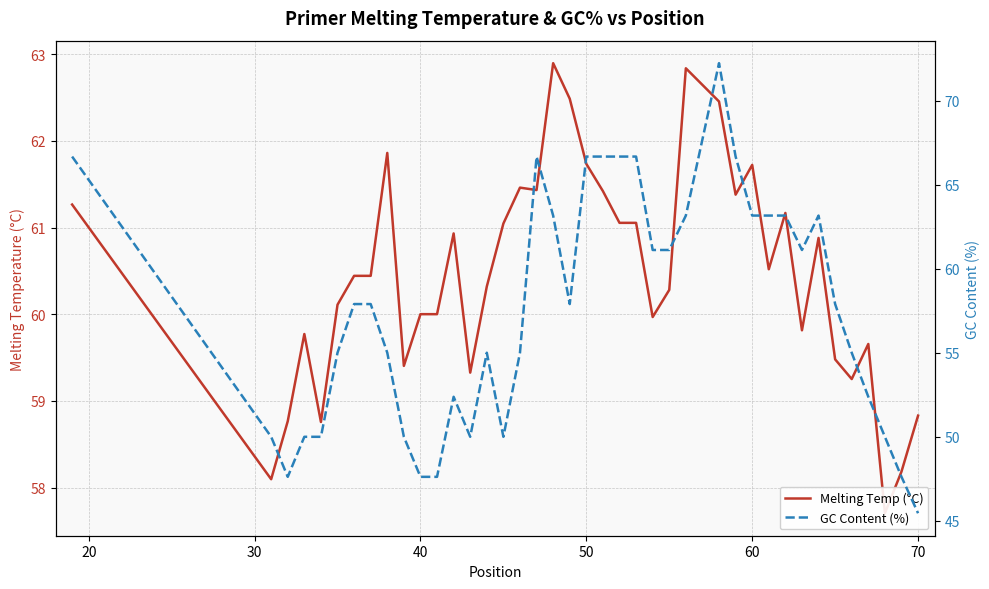

Does the chart display data point markers on the line(s)?

No